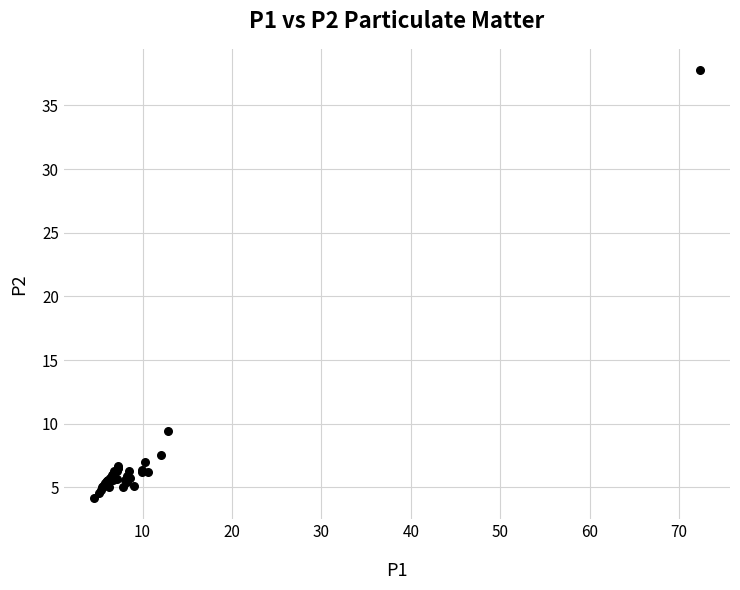

What Y value in the scatter plot is closest to 20?

9.4